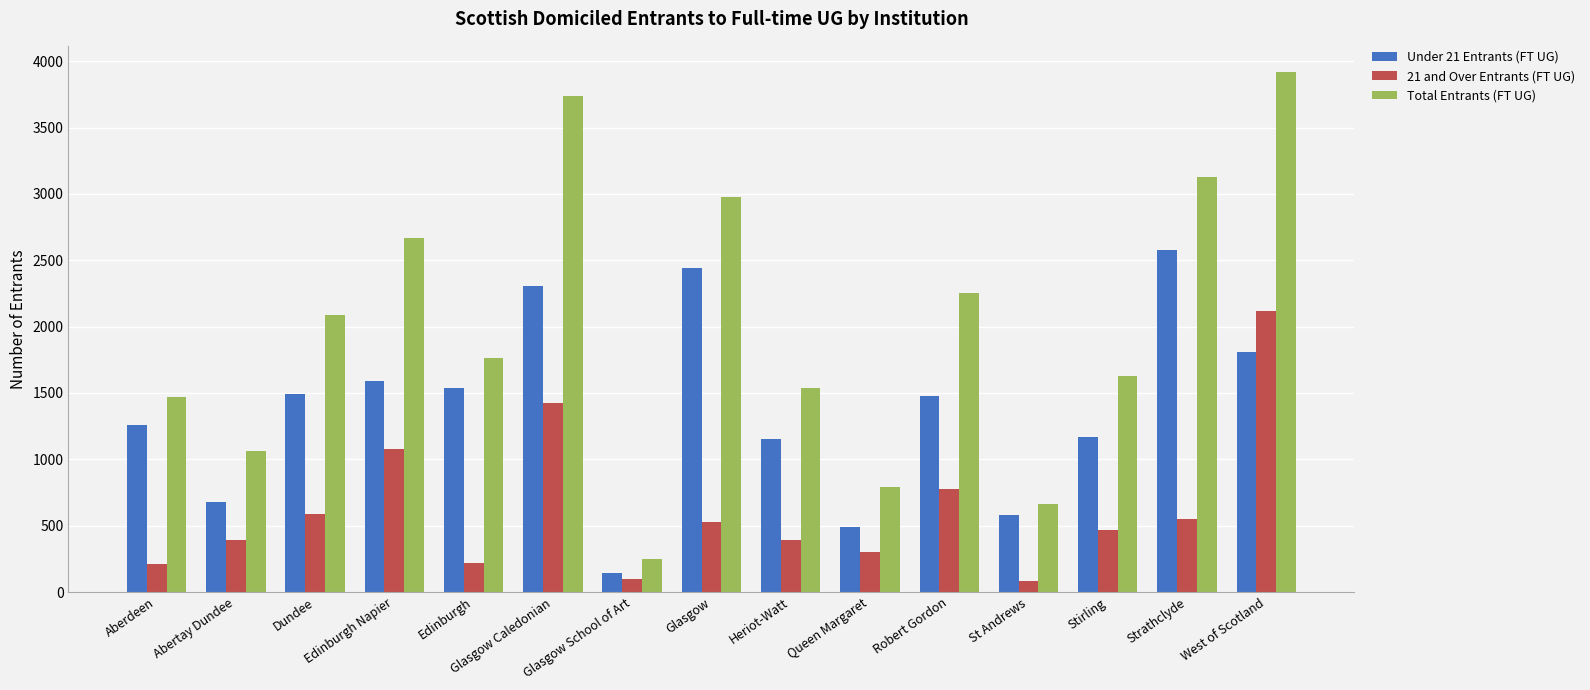

How many values in the Under 21 Entrants (FT UG) series are below 1480?

7